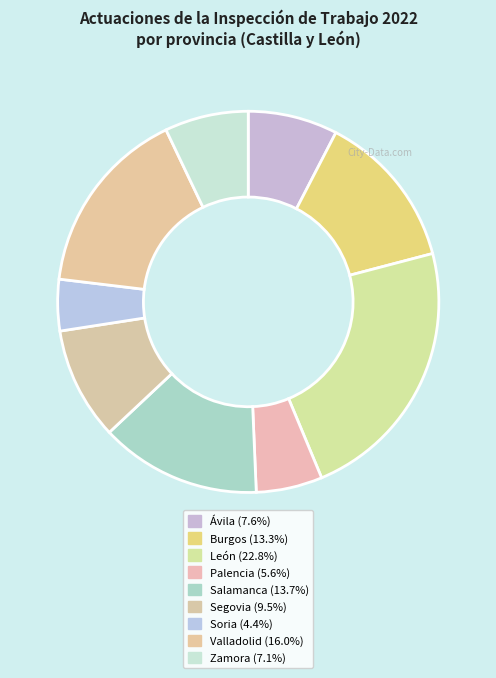

How many segments does this pie chart have?

9